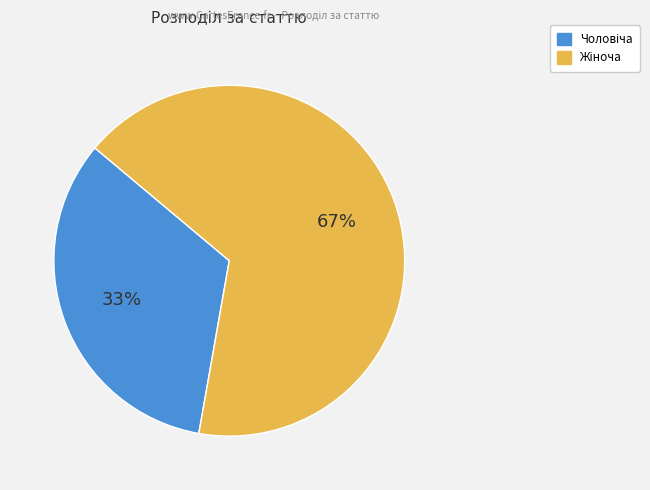

Is there any slice that represents more than half of the pie?

Yes